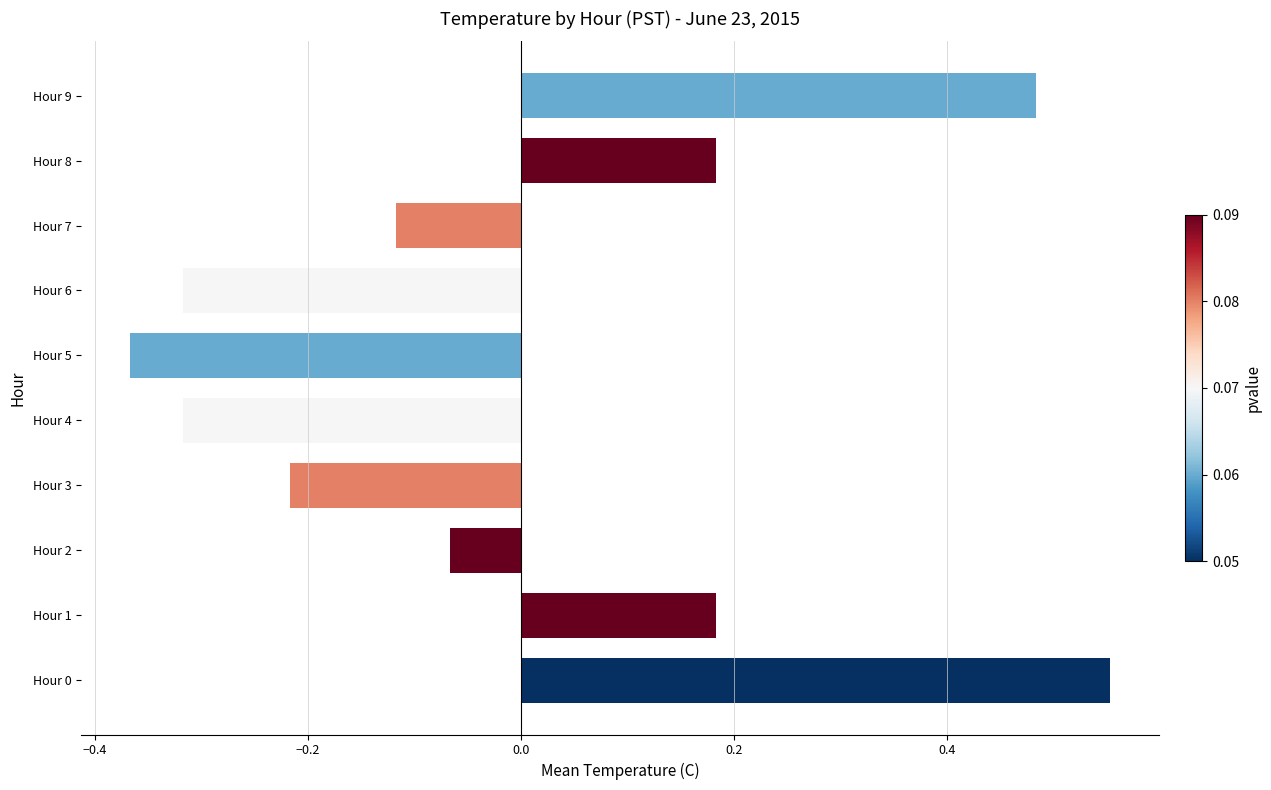

Between Hour 5 and Hour 9, which is larger?

Hour 9